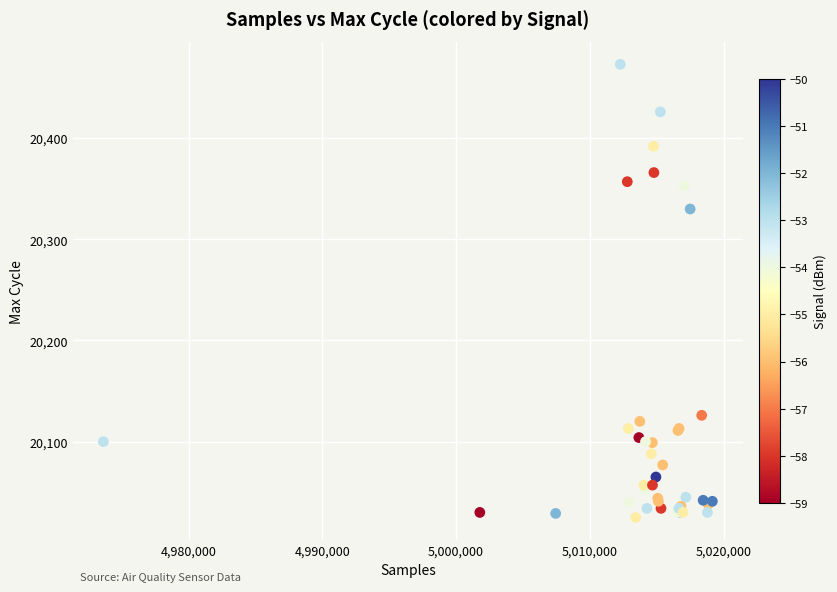

What Y value in the scatter plot is closest to 20249?

20330